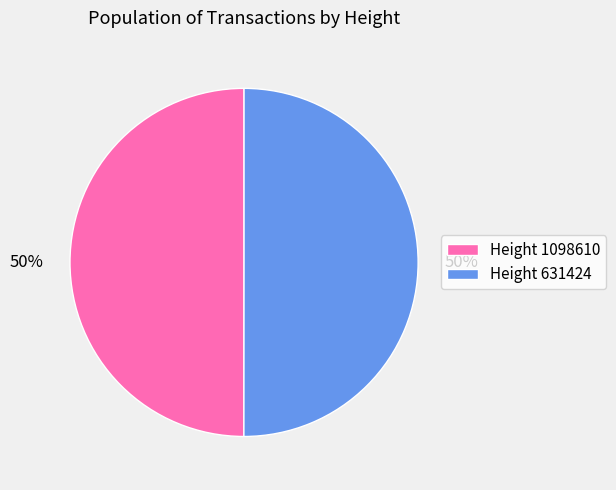

To the nearest percent, what is the combined percentage of Height 1098610 and Height 631424?

100%